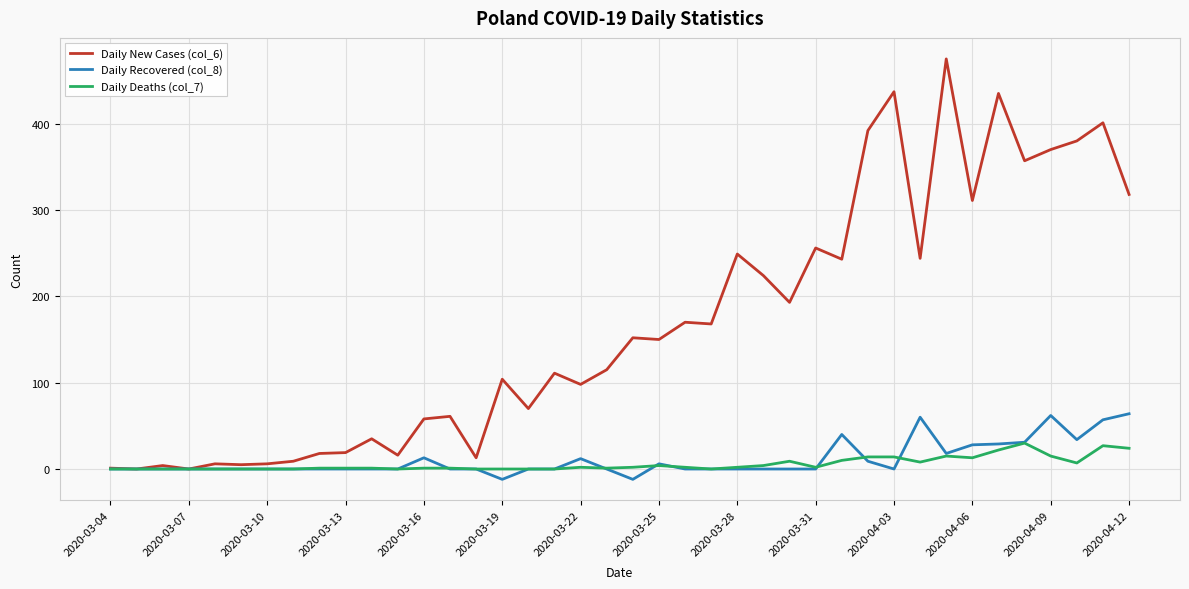

Which series has the widest spread of values?

Daily New Cases (col_6)